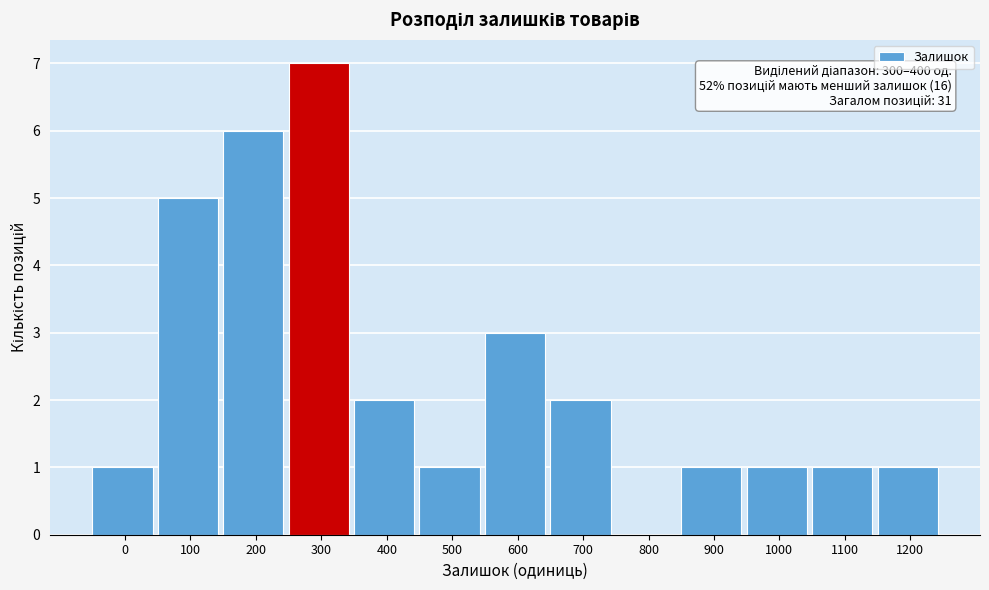

Reading right to left, transcribe all the data shown in this chart.

1200=1	1100=1	1000=1	900=1	800=0	700=2	600=3	500=1	400=2	300=7	200=6	100=5	0=1